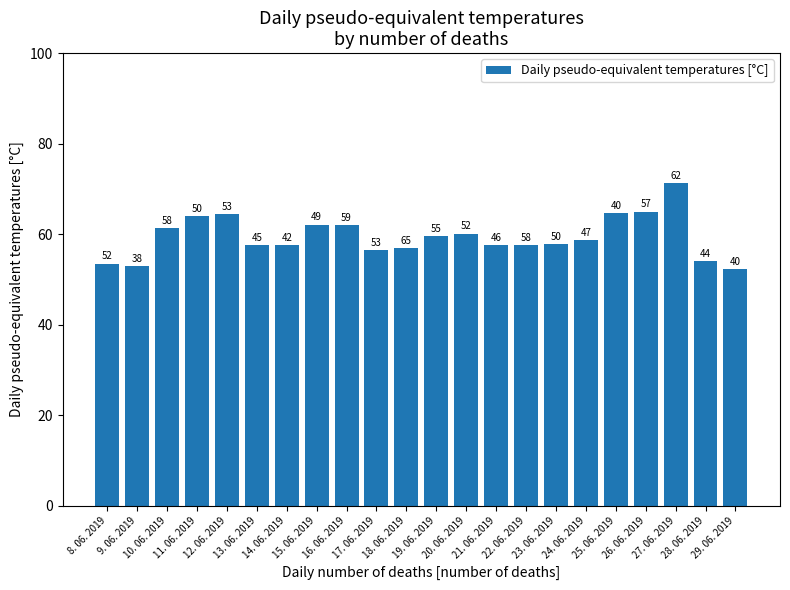

Does the chart contain any negative values?

No